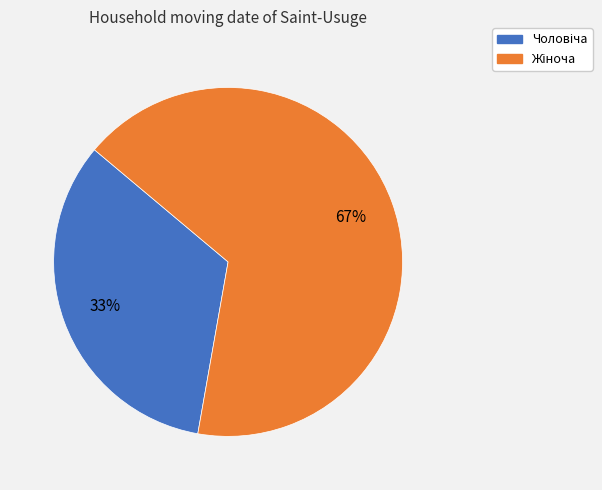

How many slices are in this pie chart?

2